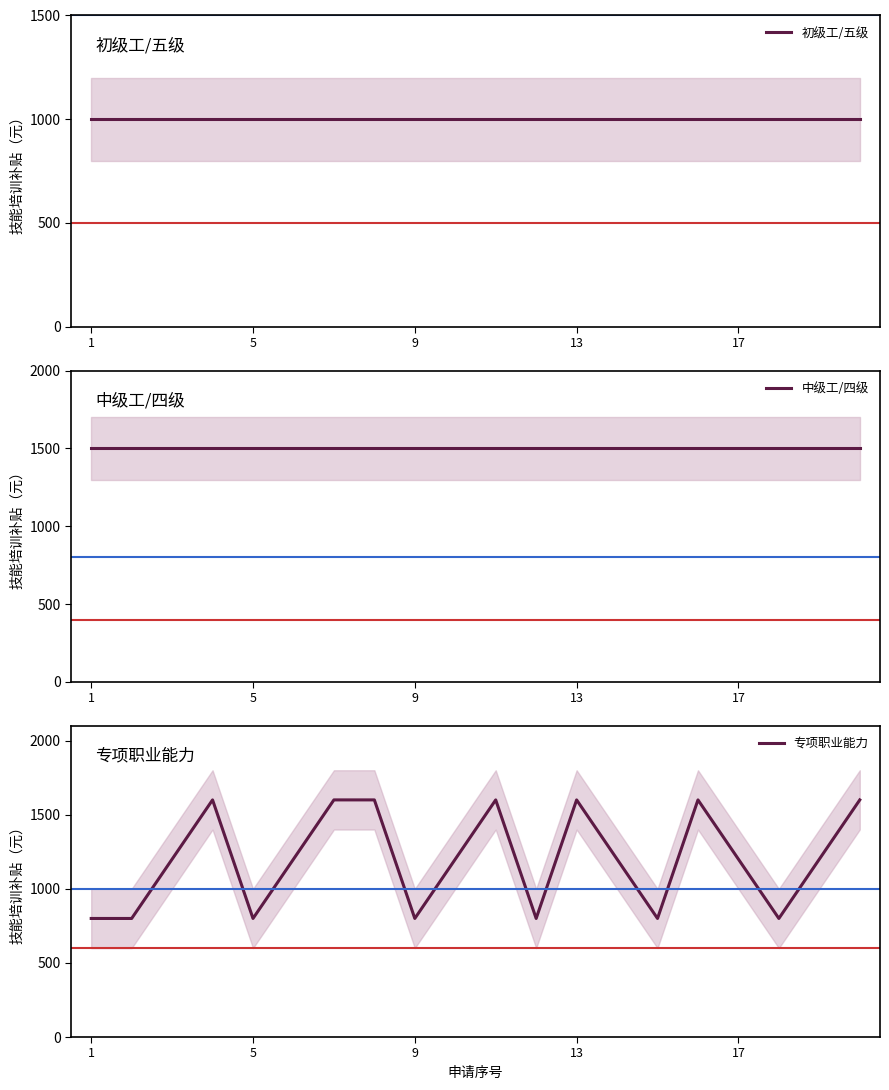

How many data points in 专项职业能力 are above 1200?

7